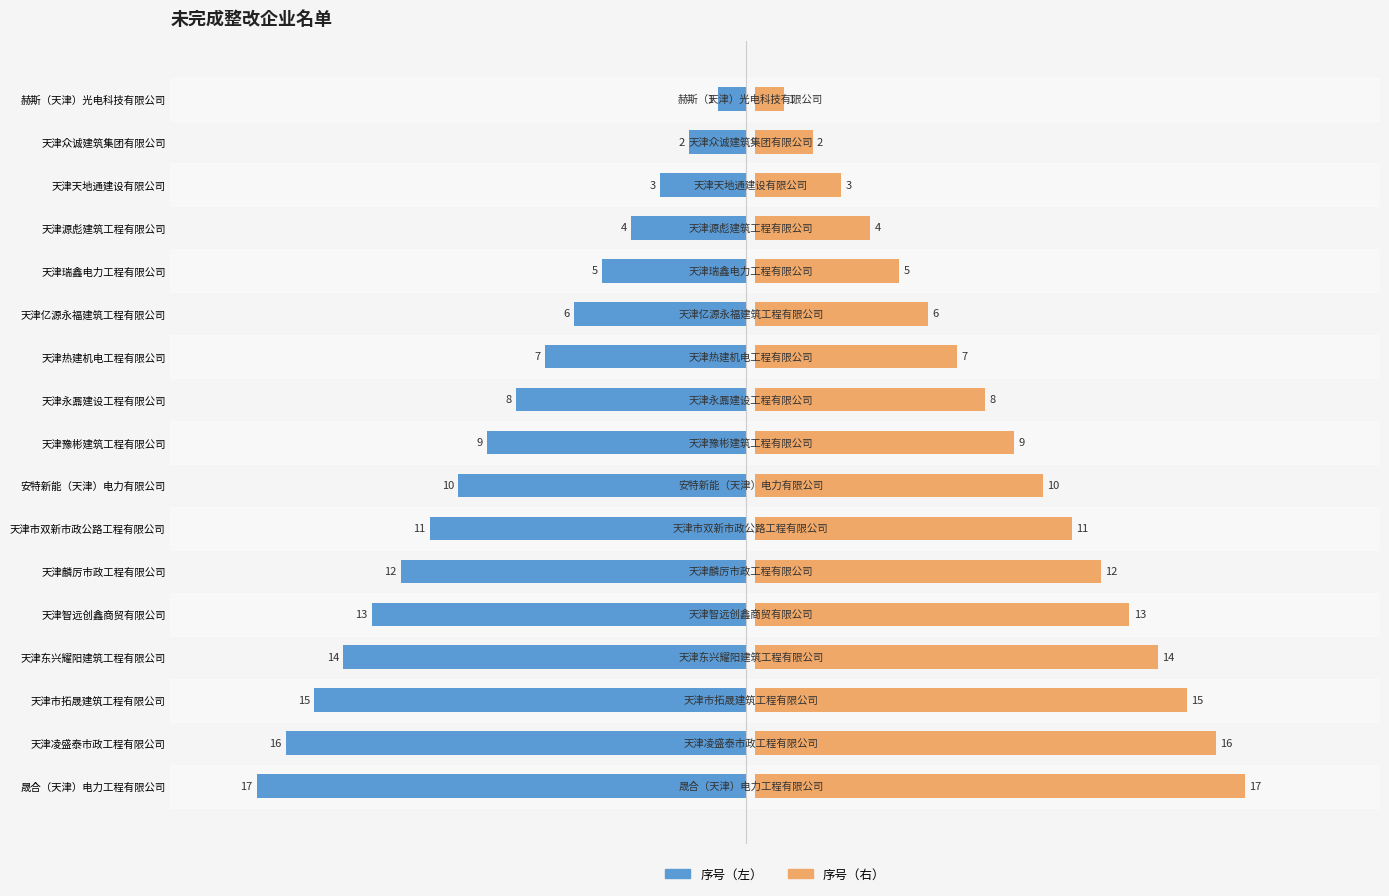

List the series in order of their overall mean, lowest first.

序号（左）, 序号（右）